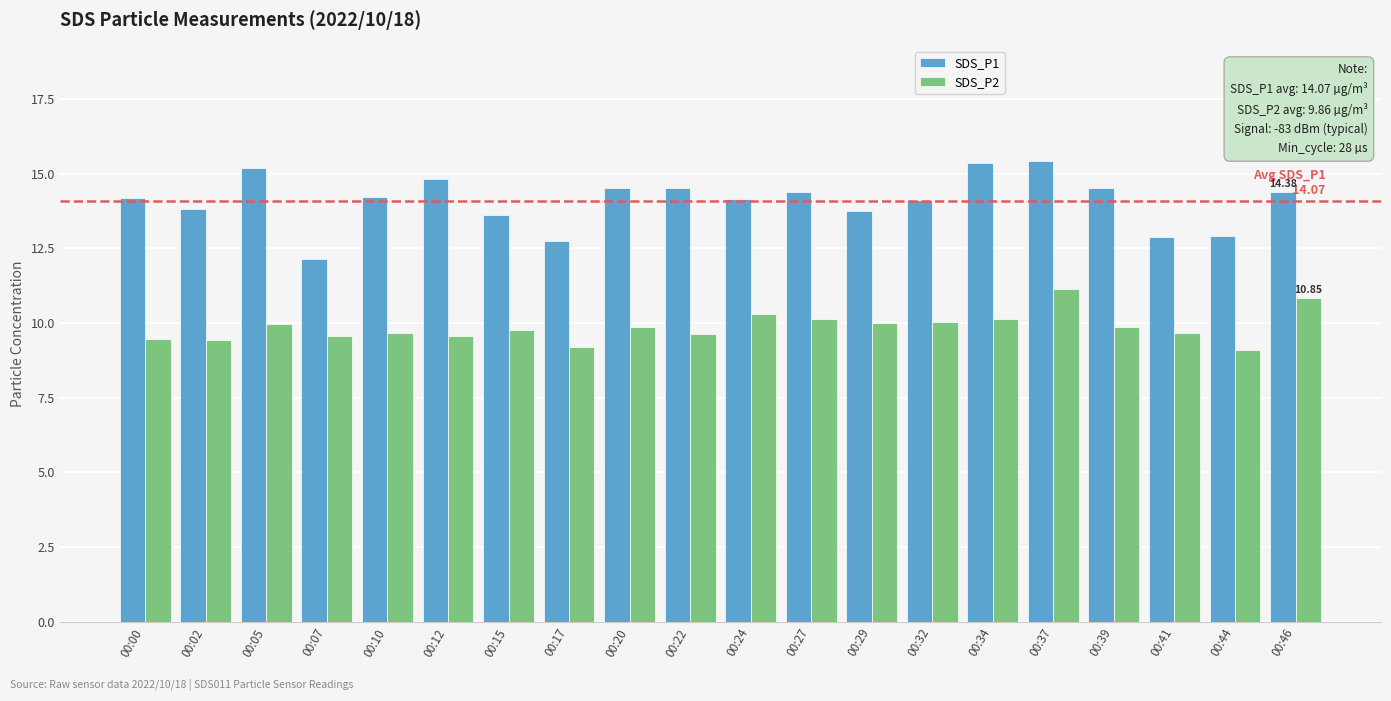

Rank the series by their maximum value, from highest to lowest.

SDS_P1, SDS_P2